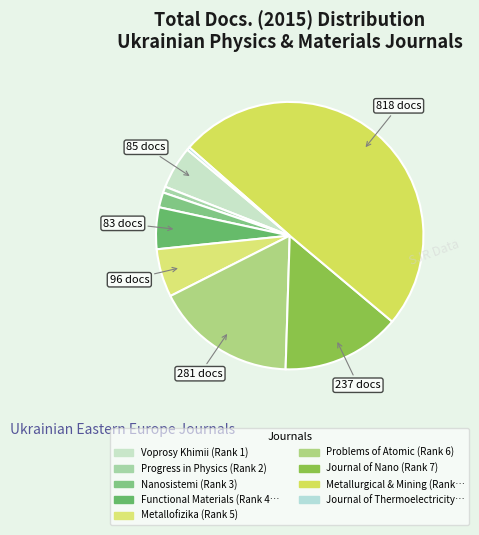

How many segments does this pie chart have?

9